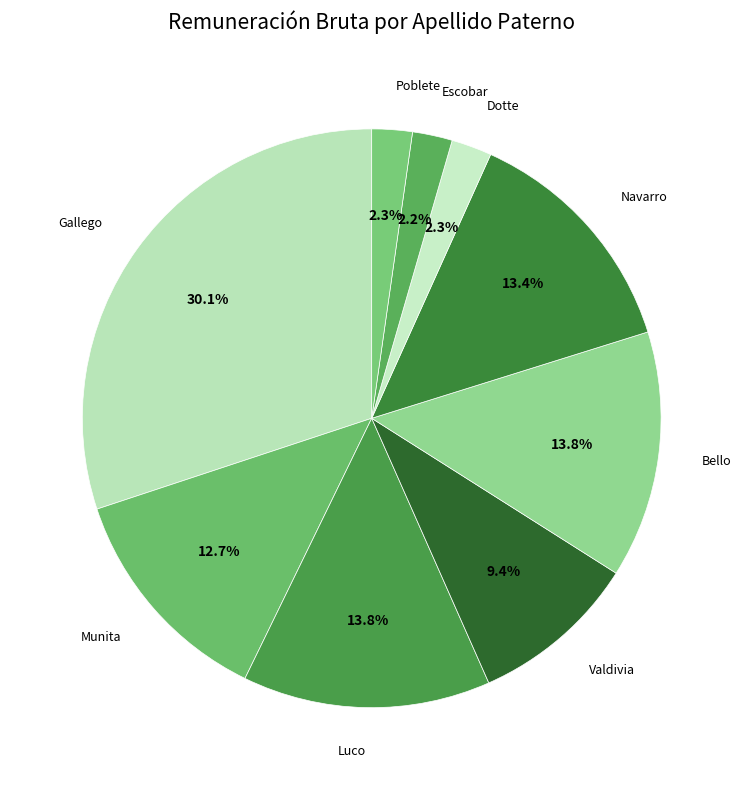

Count the number of slices in the pie.

9